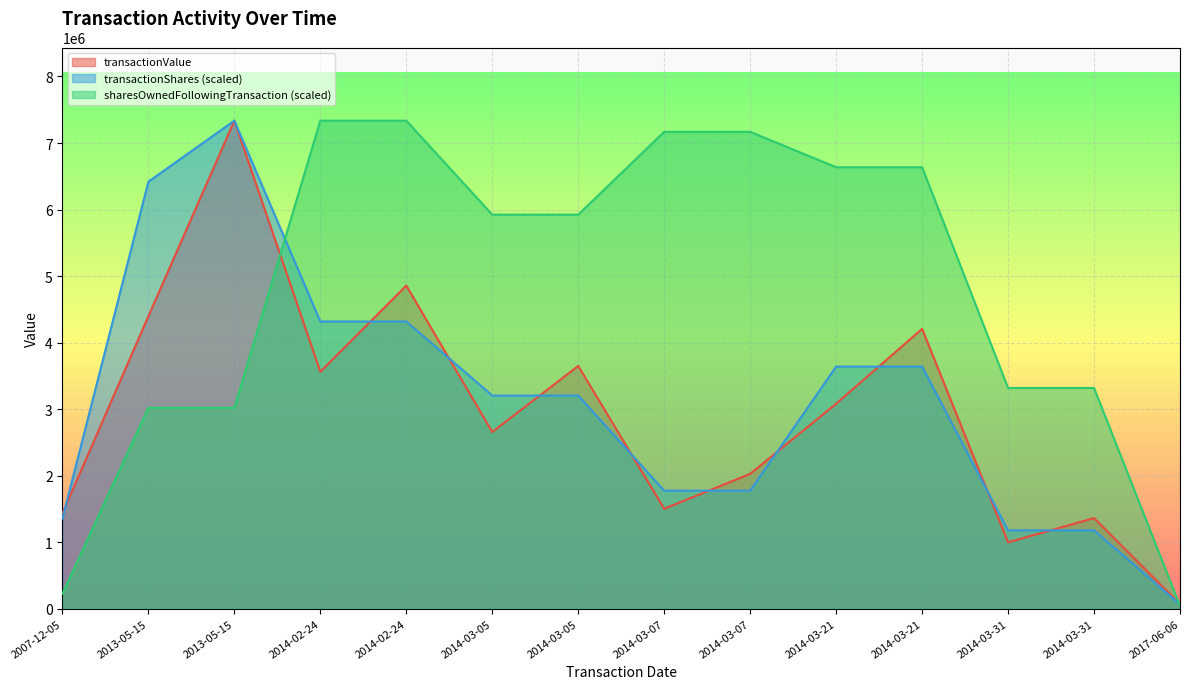

At which label does transactionValue reach its minimum?

2017-06-06